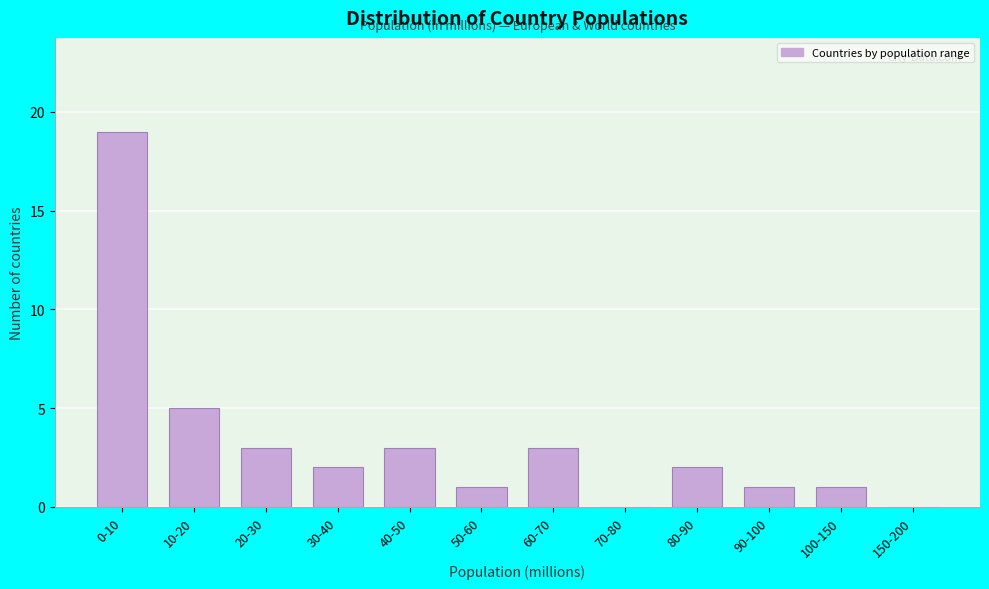

Reading left to right, what are all the values shown in this chart?

0-10=19	10-20=5	20-30=3	30-40=2	40-50=3	50-60=1	60-70=3	70-80=0	80-90=2	90-100=1	100-150=1	150-200=0